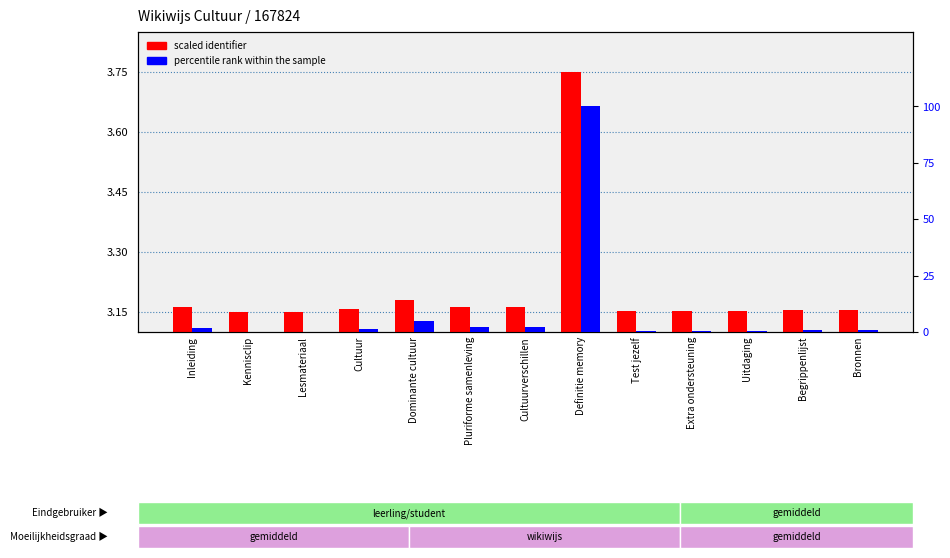

Which has a higher value, Test jezelf or Begrippenlijst?

Begrippenlijst